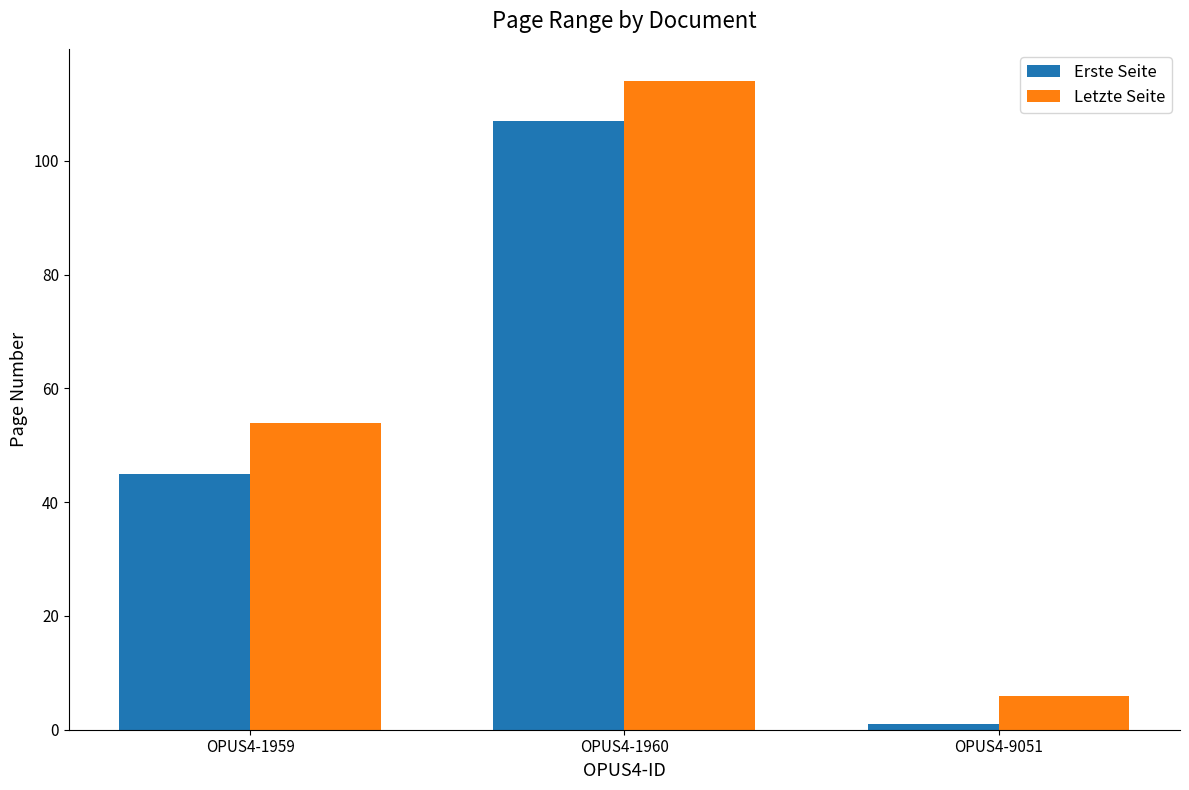

What is the smallest value displayed?

1